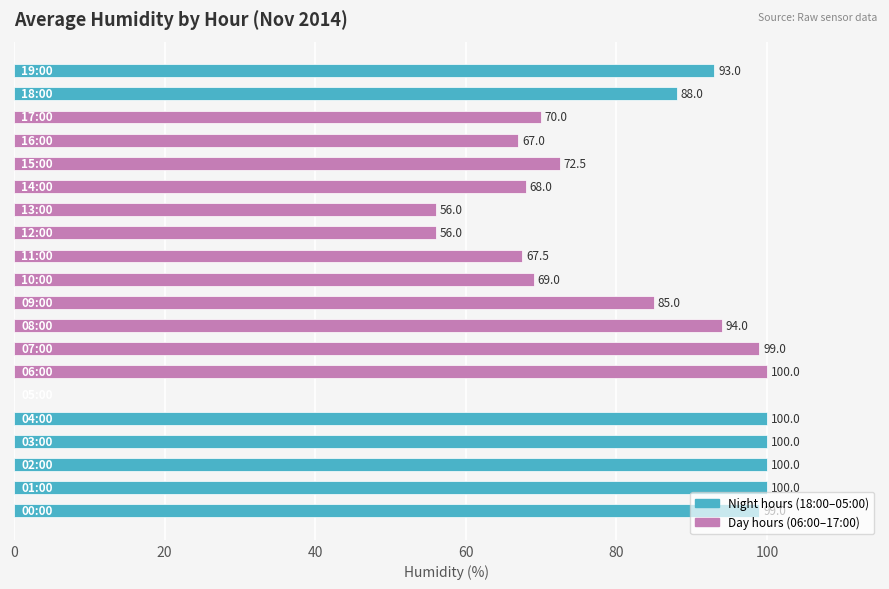

What is the maximum value shown in the chart?

100.0